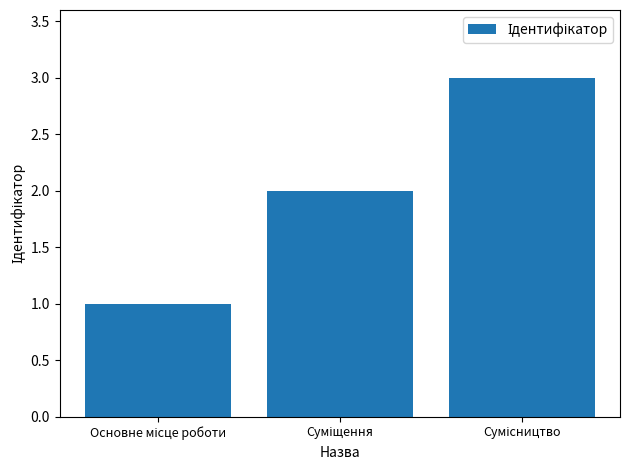

Reading left to right, list all the values displayed in this chart.

1	2	3